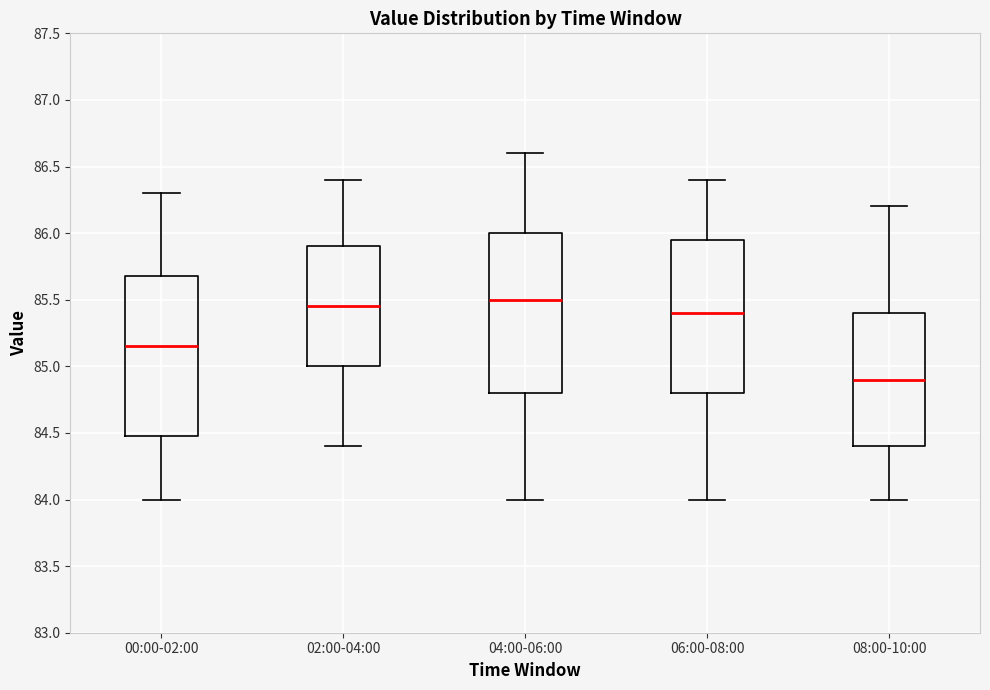

Reading left to right, read every box against the y-axis: the position of its median line, the range the box covers, and the ends of its whiskers. The values are not printed on the chart, so give them approximately, as read against the axis.

00:00-02:00: median 85.15, box 84.50 to 85.70, whiskers 84.00 to 86.30
02:00-04:00: median 85.45, box 85.00 to 85.90, whiskers 84.40 to 86.40
04:00-06:00: median 85.50, box 84.80 to 86.00, whiskers 84.00 to 86.60
06:00-08:00: median 85.40, box 84.80 to 85.95, whiskers 84.00 to 86.40
08:00-10:00: median 84.90, box 84.40 to 85.40, whiskers 84.00 to 86.20